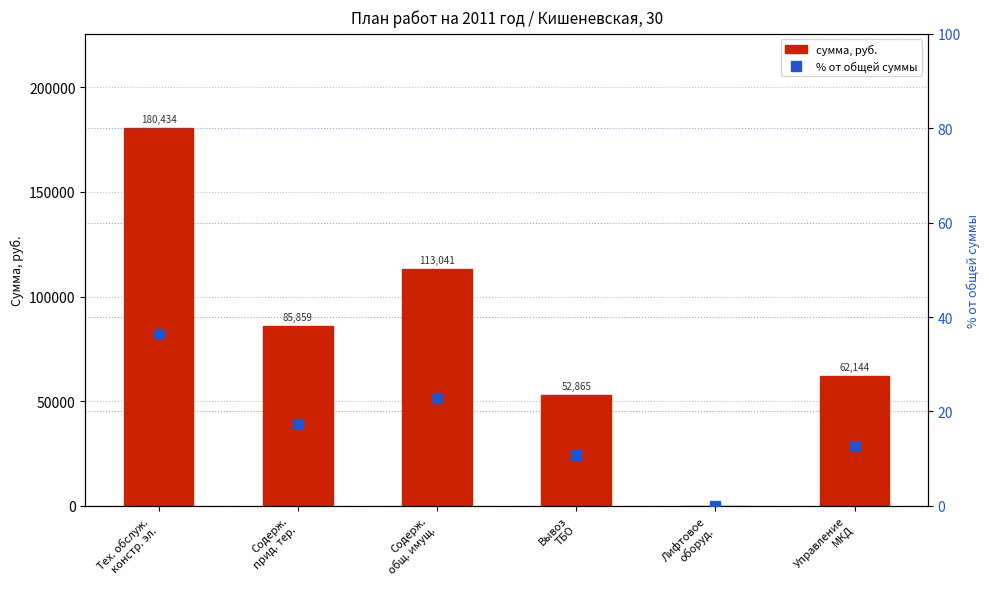

At which category is the sum across all series the highest?

Тех. обслуж.
констр. эл.